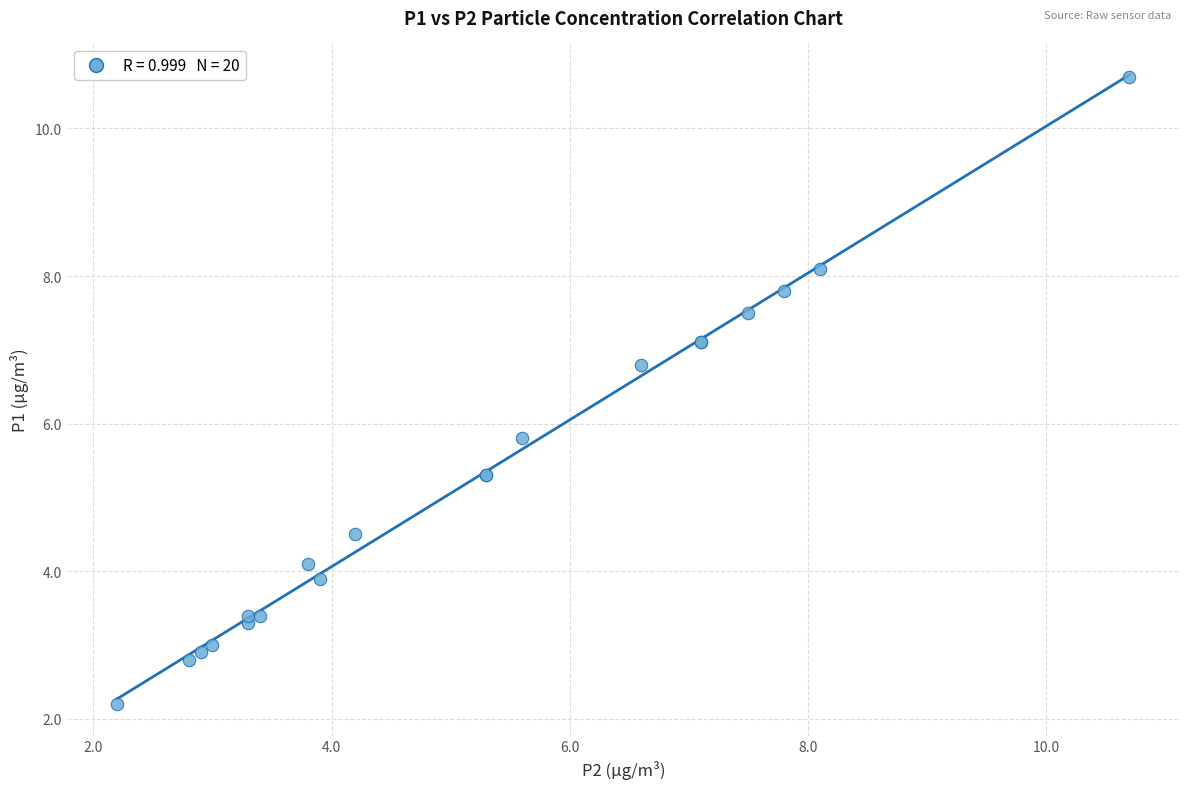

What Y value in the scatter plot is closest to 6?

5.8